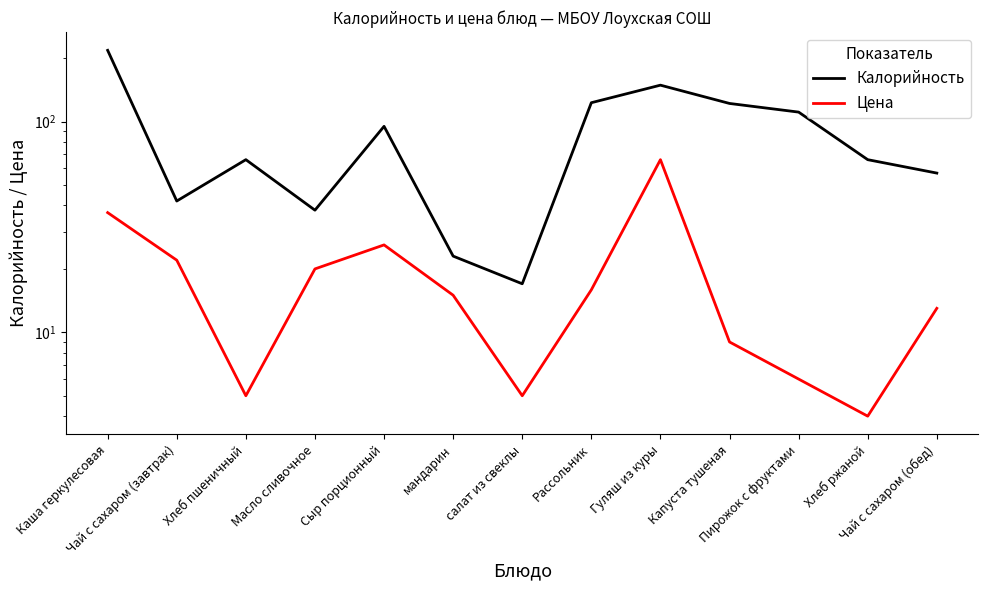

The Калорийность series shows 83.0 at Чай с сахаром (обед). True or false?

False